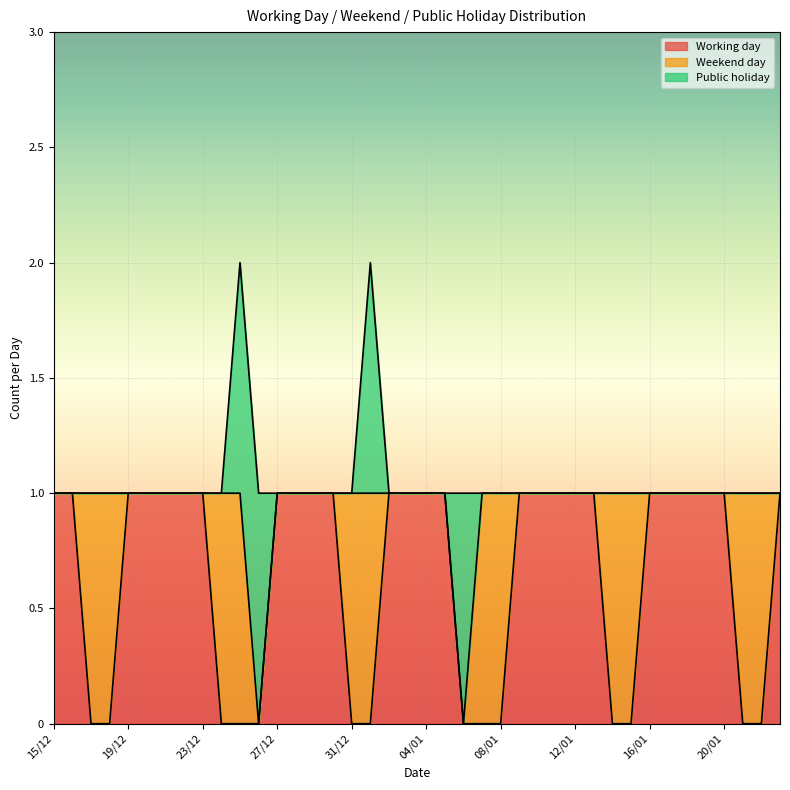

What is the value of the Weekend day point at the 4th from the left?

1